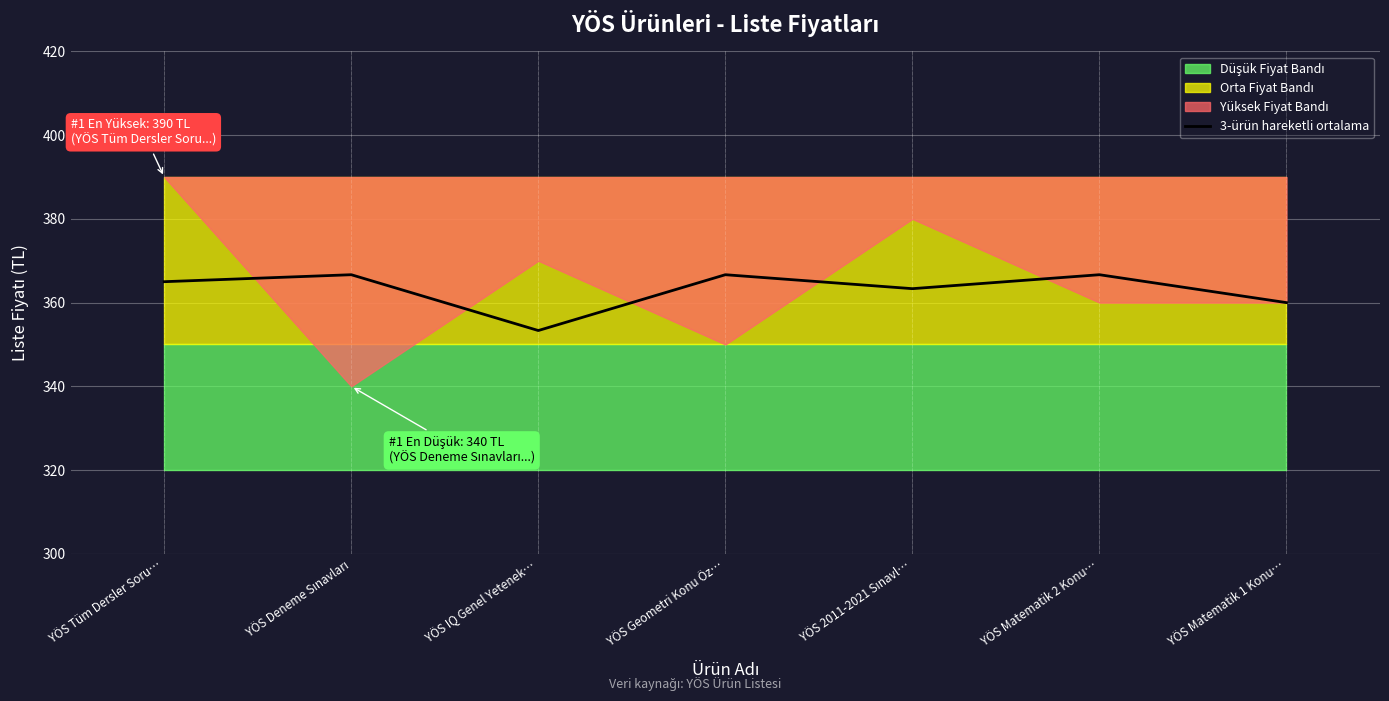

Read the value at YÖS 2011-2021 Sınavl….

363.3